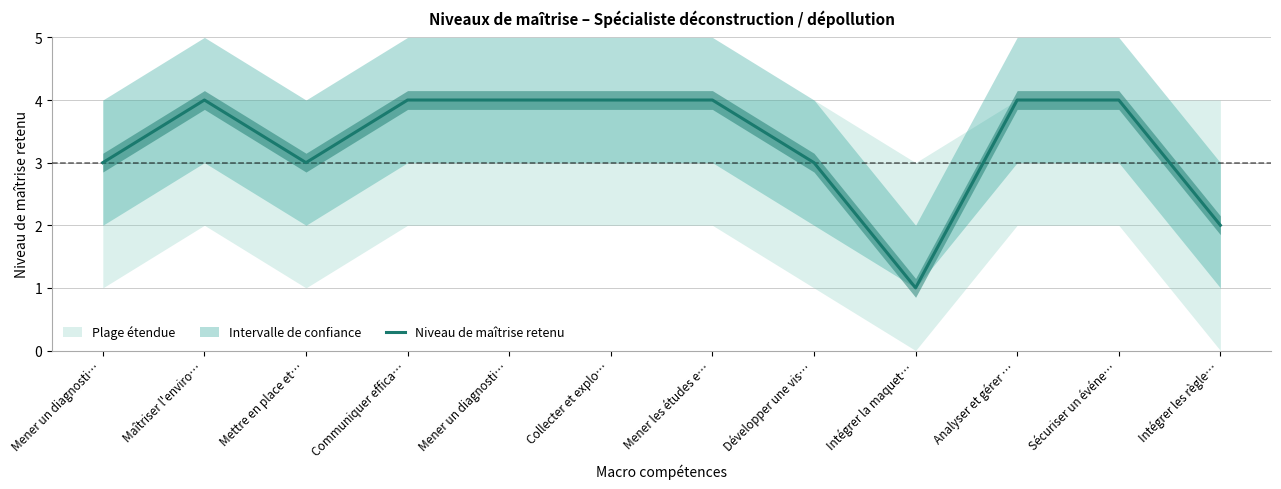

What is the label of the 10th point from the right?

Mettre en place et…